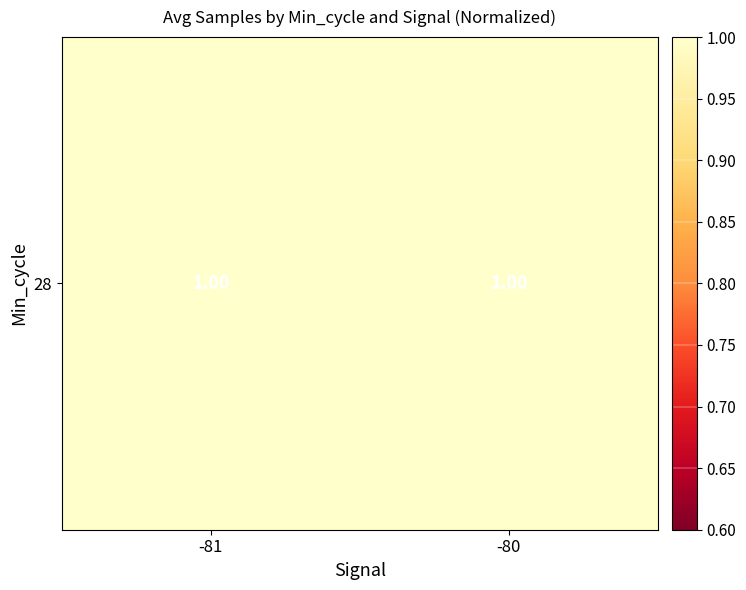

Count the number of categories in the chart.

2